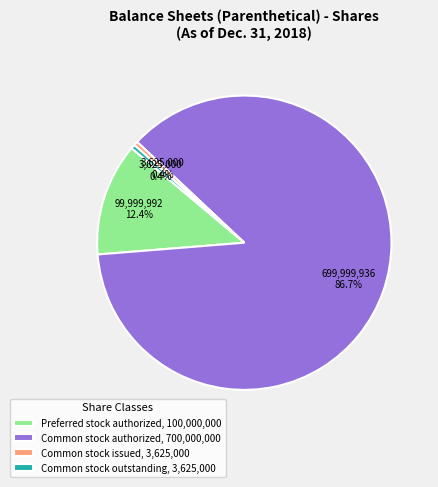

Is there a majority slice in this chart?

Yes